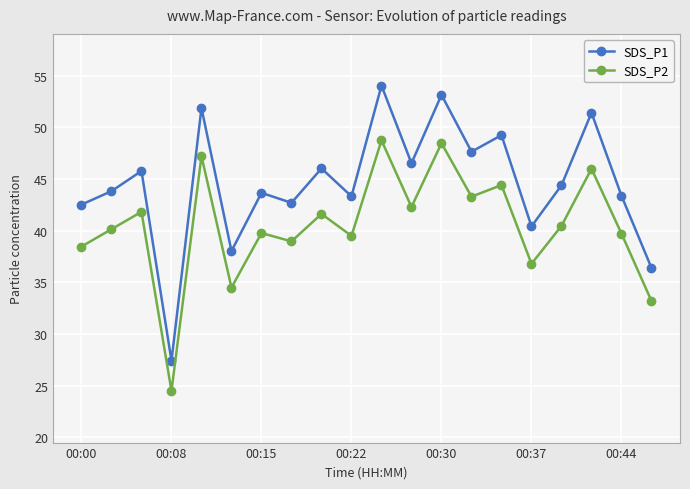

Which series has the widest spread of values?

SDS_P1